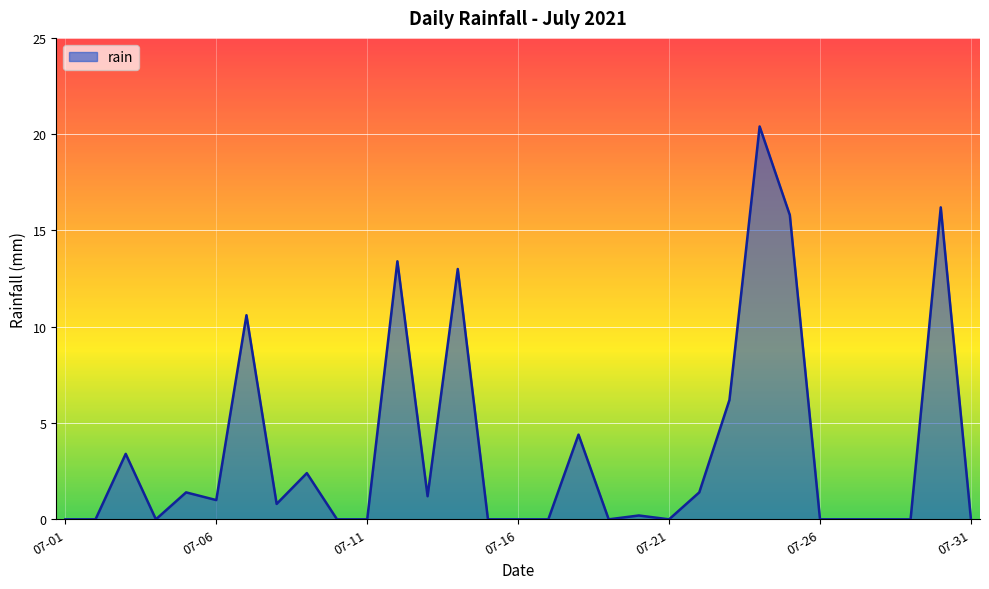

True or false: the data has more than 2 interior local peaks.

True